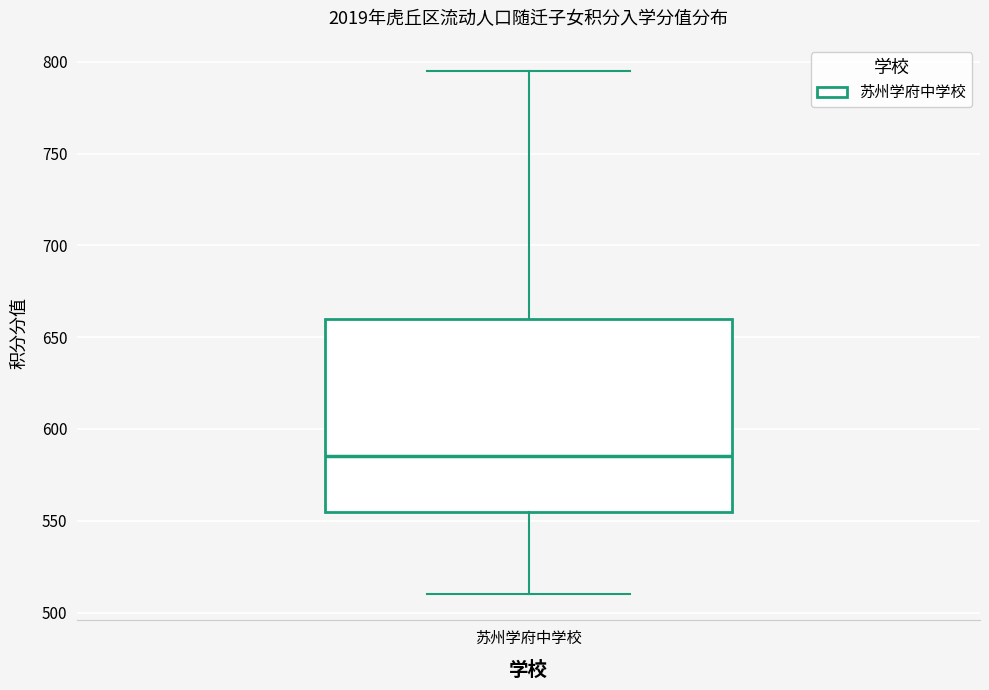

Where does the lower whisker of the box for 苏州学府中学校 end on the y-axis? The values are not printed on the chart, so give them approximately, as read against the axis.

510